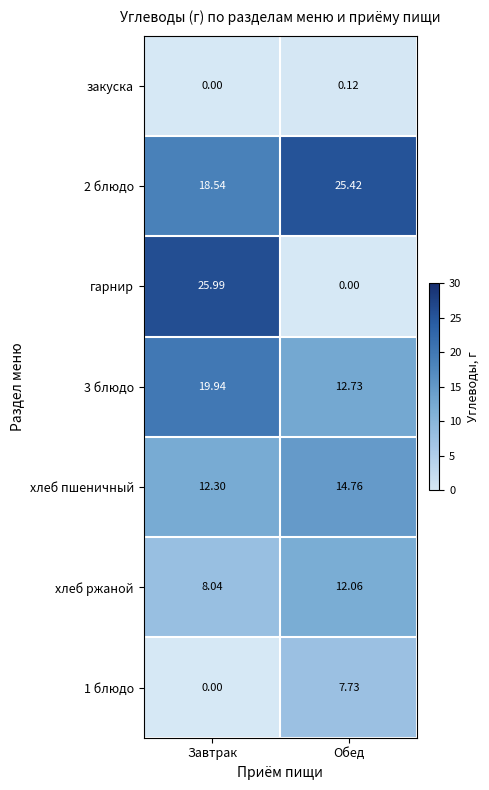

What is the spread (max minus min) of values at Завтрак?

26.0